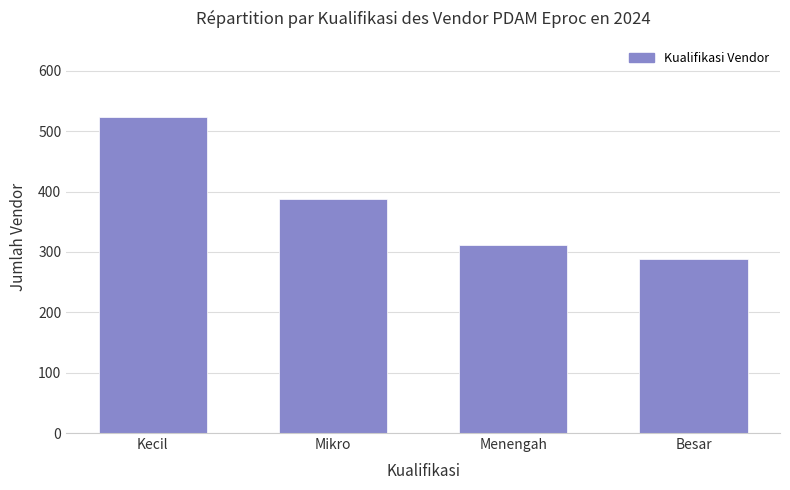

Reading right to left, extract all data points from this chart.

Besar=289	Menengah=312	Mikro=387	Kecil=524